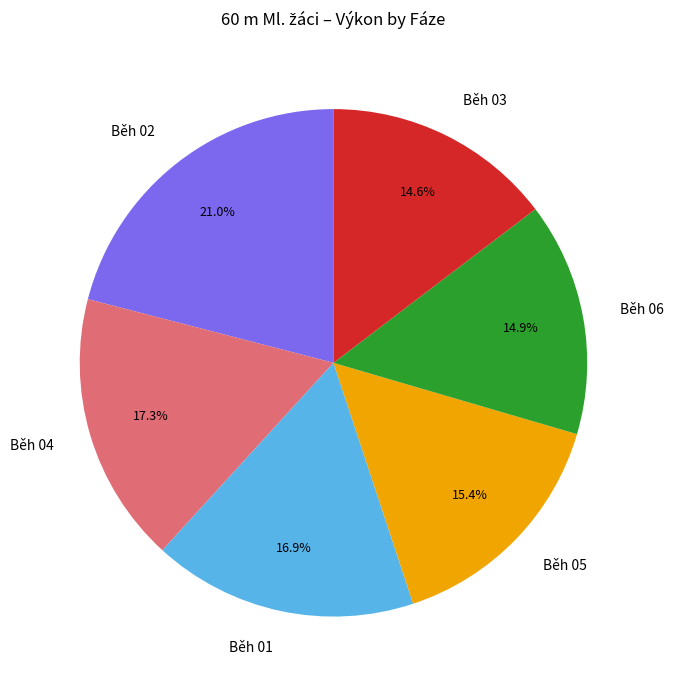

Which has a higher value, Běh 01 or Běh 05?

Běh 01